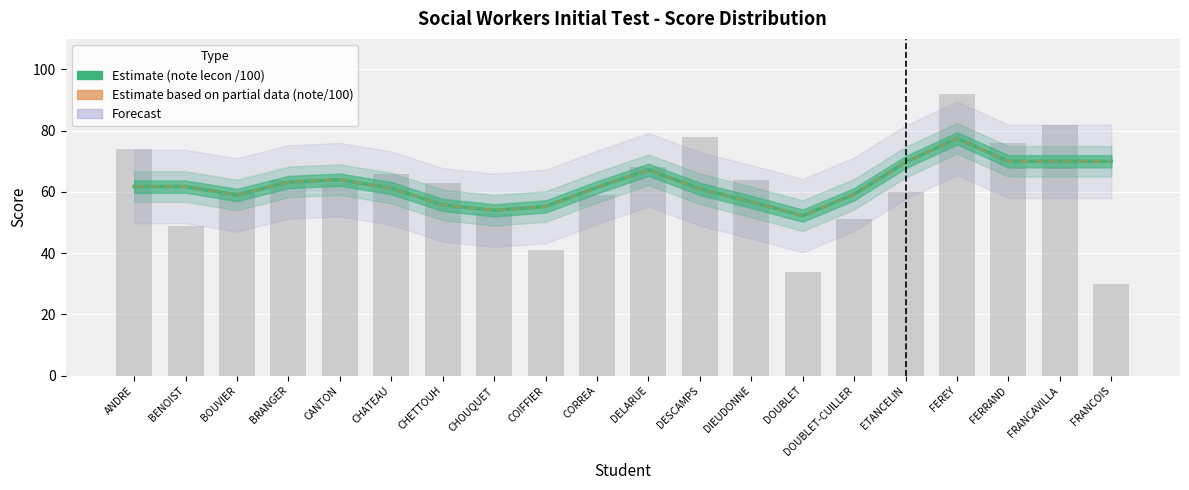

Does the chart contain stacked bars?

No